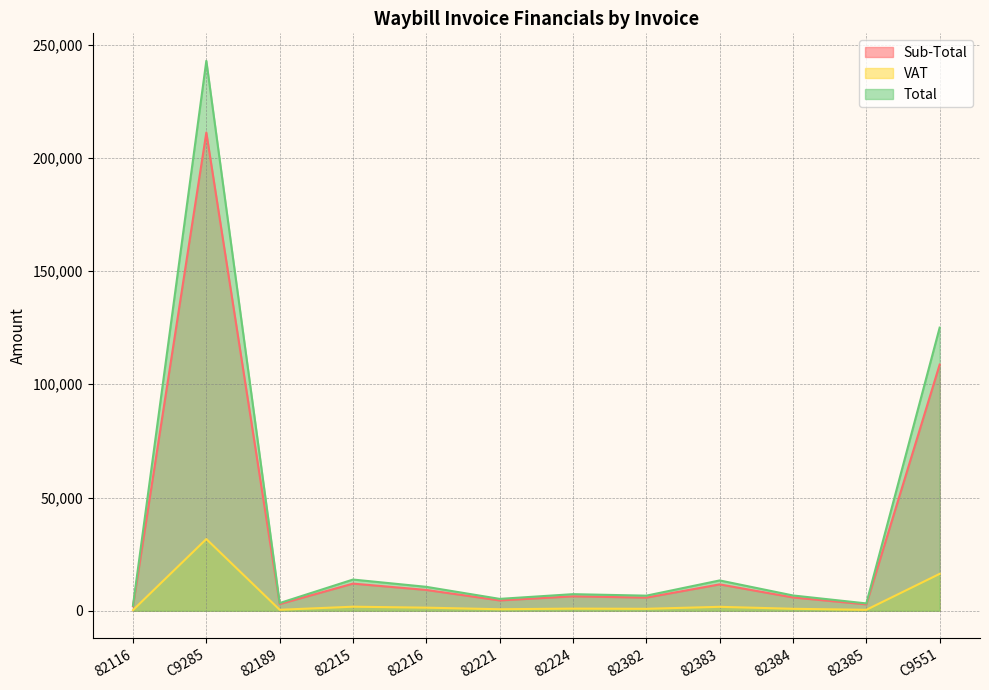

True or false: Total and Sub-Total intersect in this chart.

False